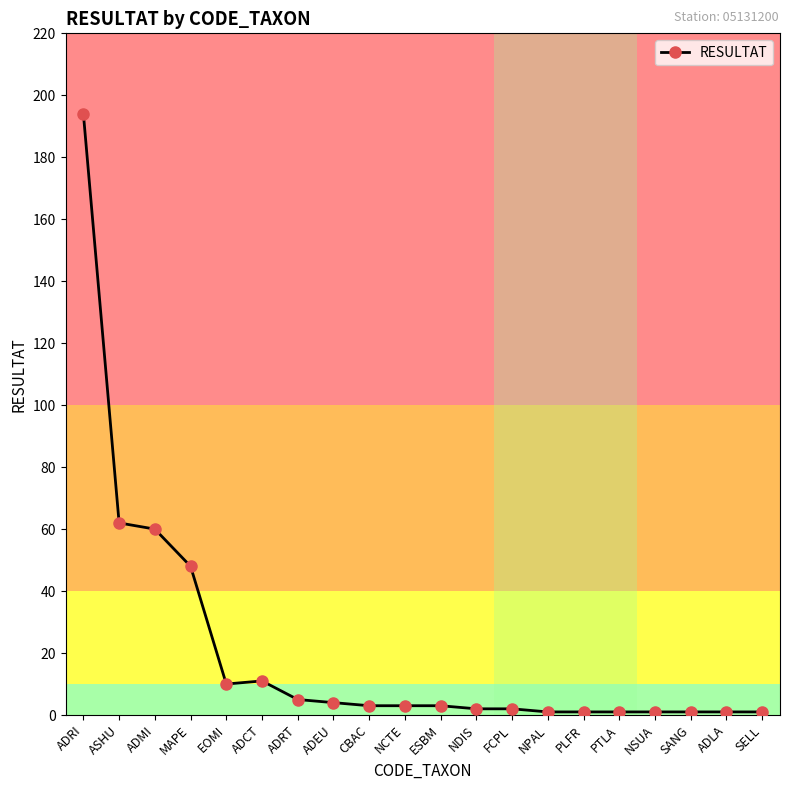

Reading left to right, transcribe all the data shown in this chart.

194	62	60	48	10	11	5	4	3	3	3	2	2	1	1	1	1	1	1	1